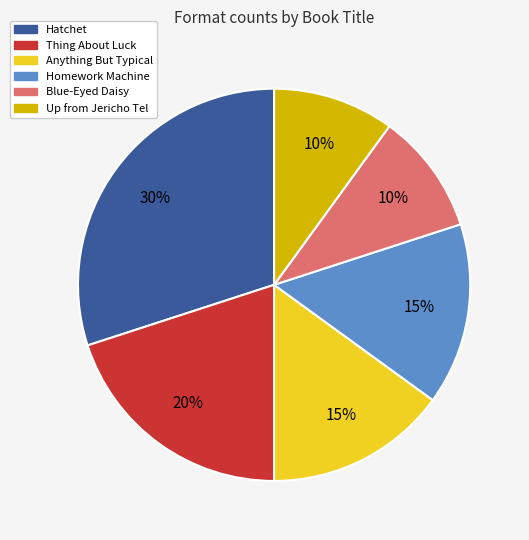

Which slice is the largest?

Hatchet